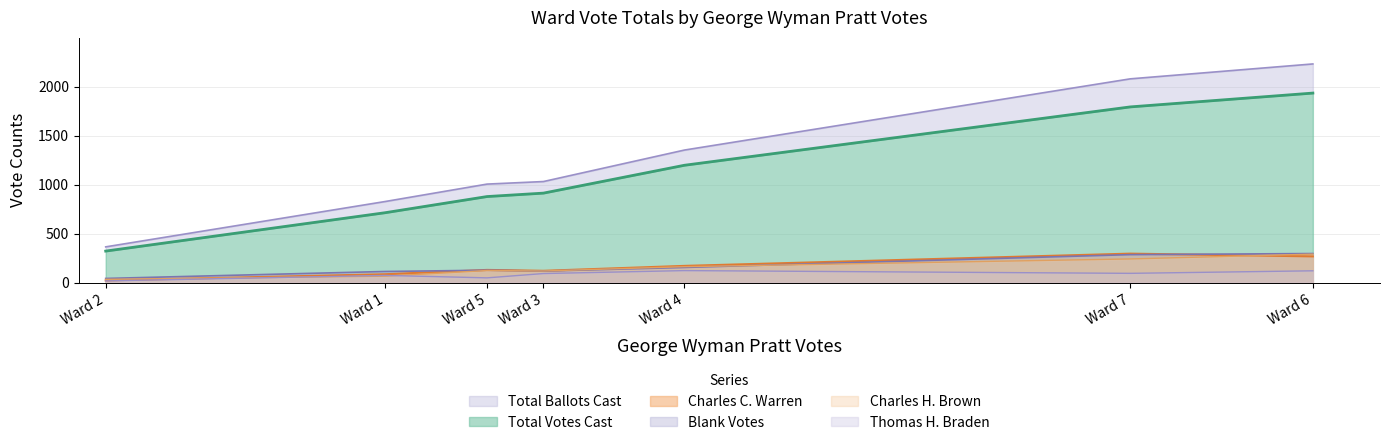

True or false: Total Votes Cast and Thomas H. Braden cross at least once.

False